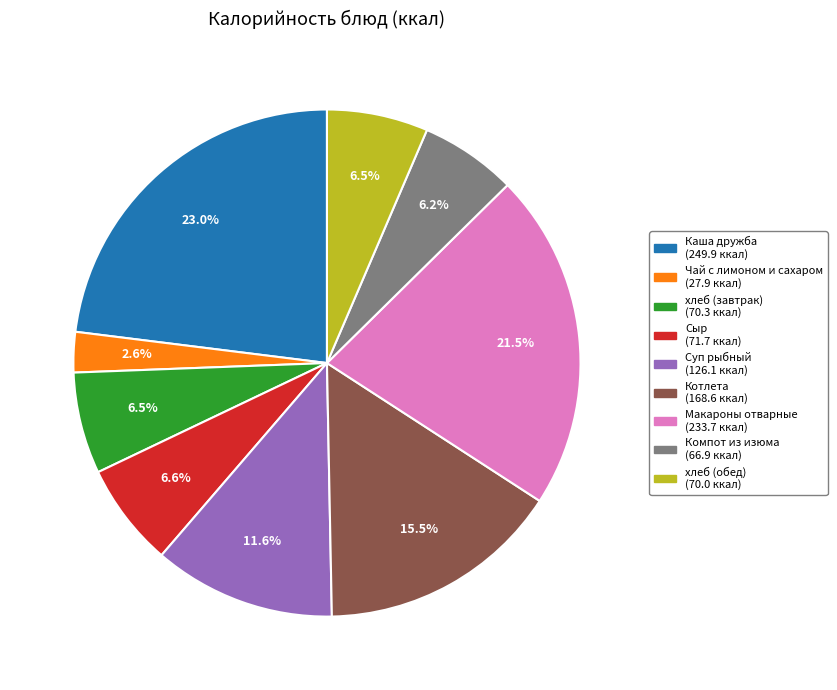

Does Чай с лимоном и сахаром represent more than half of the total?

No